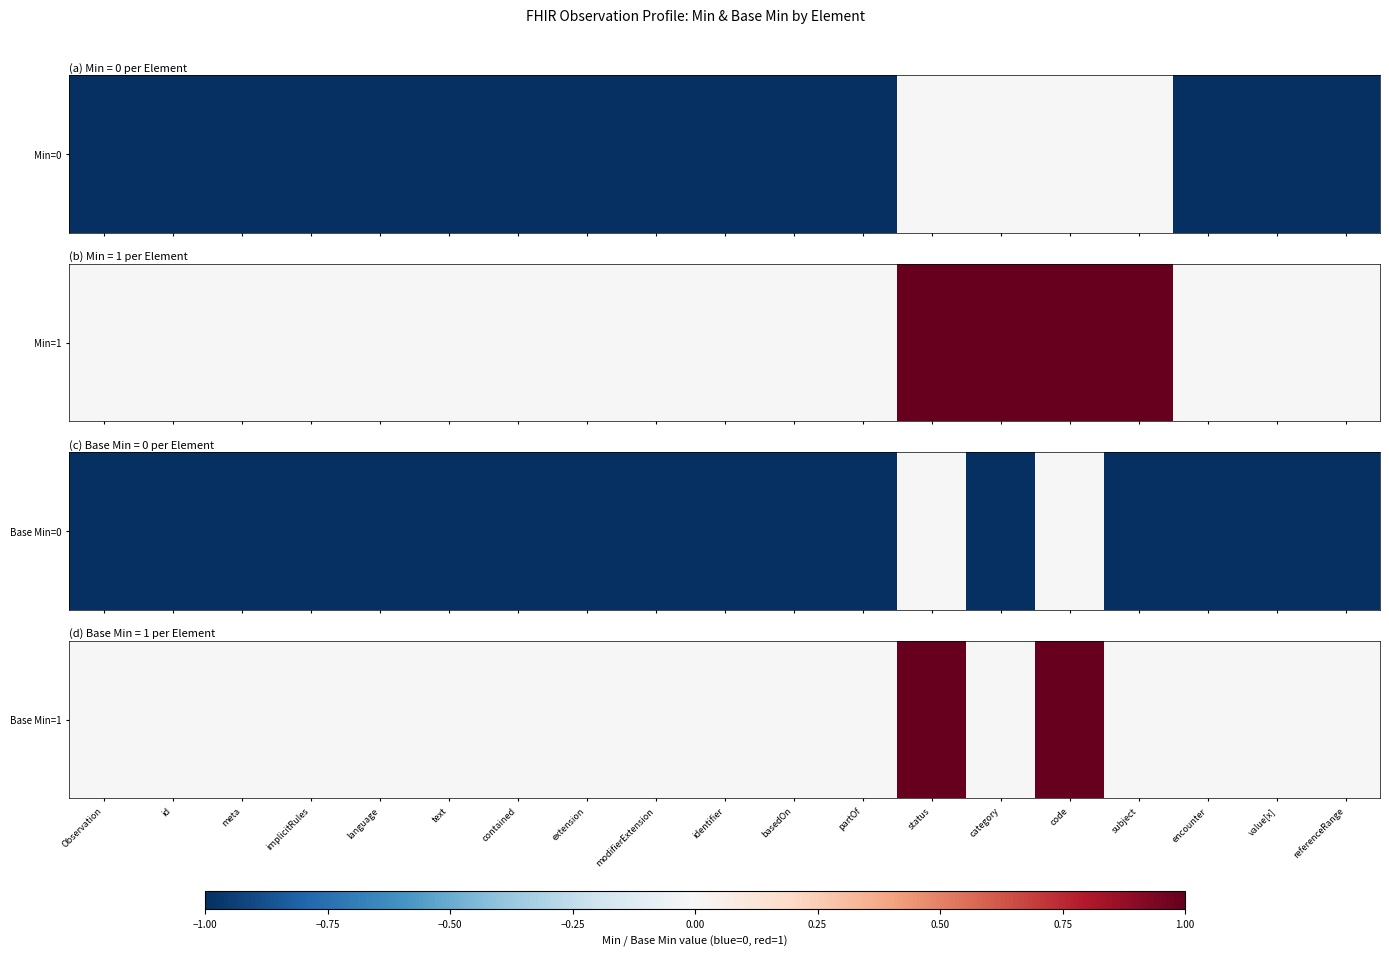

Count the number of categories in the chart.

19